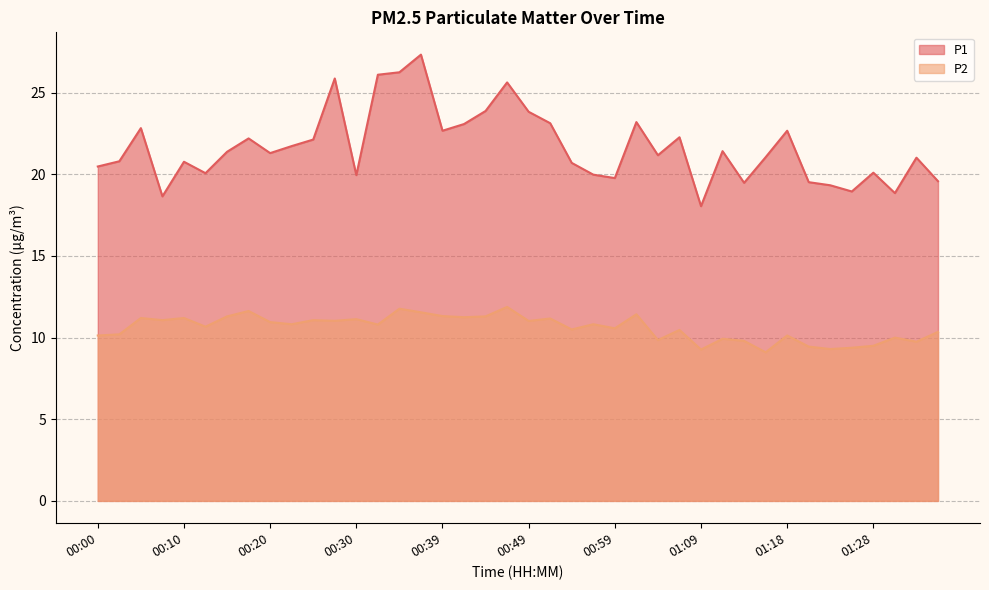

What are all the series names shown in the legend?

P1, P2